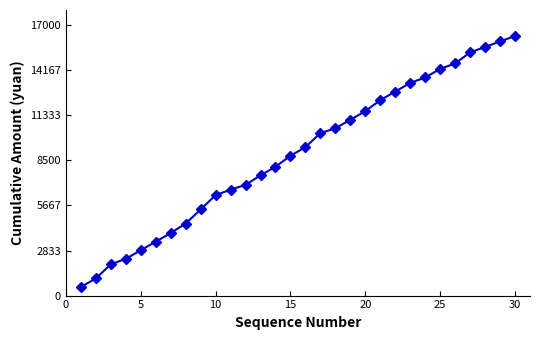

What is the value of the 19th point from the left?

11055